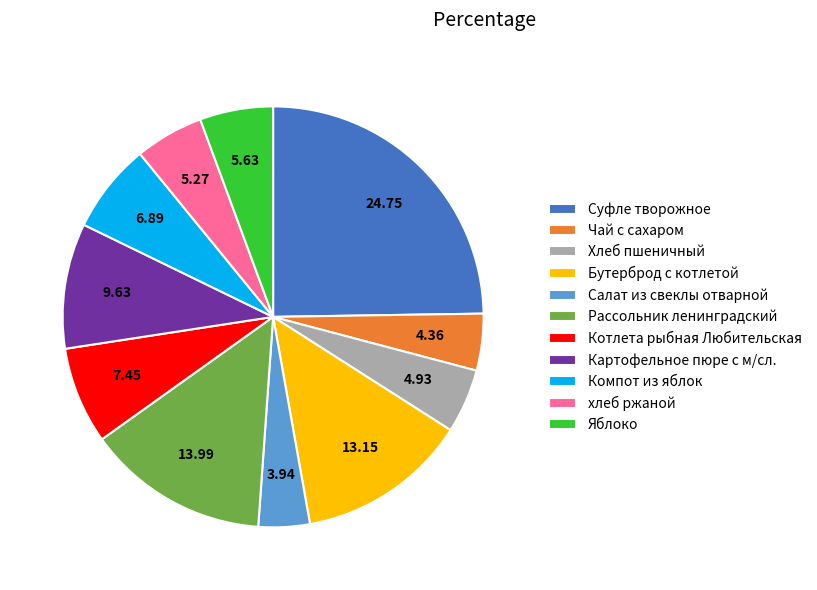

How many segments does this pie chart have?

11